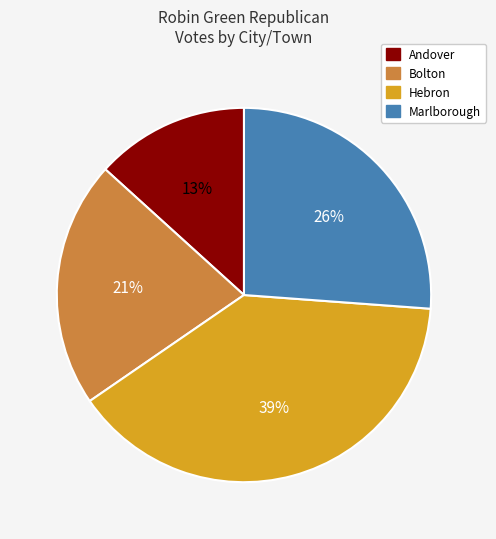

Which has a higher value, Marlborough or Andover?

Marlborough